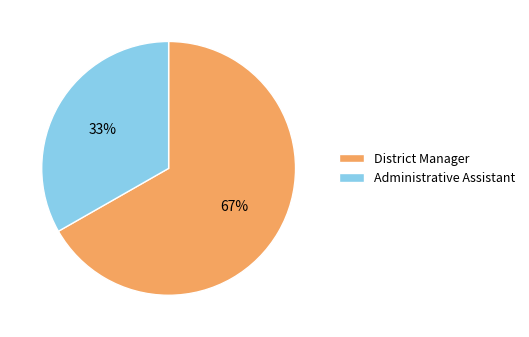

Combined, do District Manager and Administrative Assistant account for over 50%?

Yes